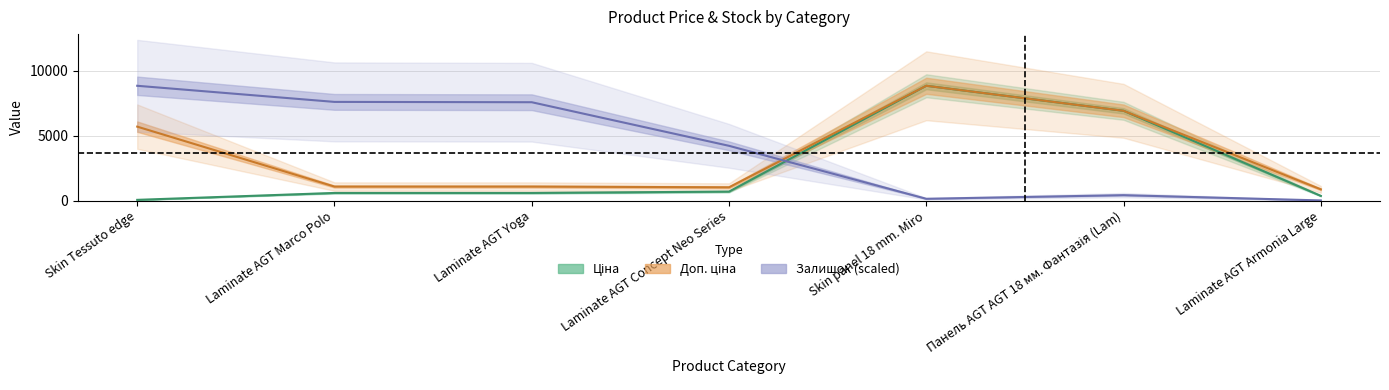

Which category has the highest value in the Доп. ціна series?

Skin panel 18 mm. Miro